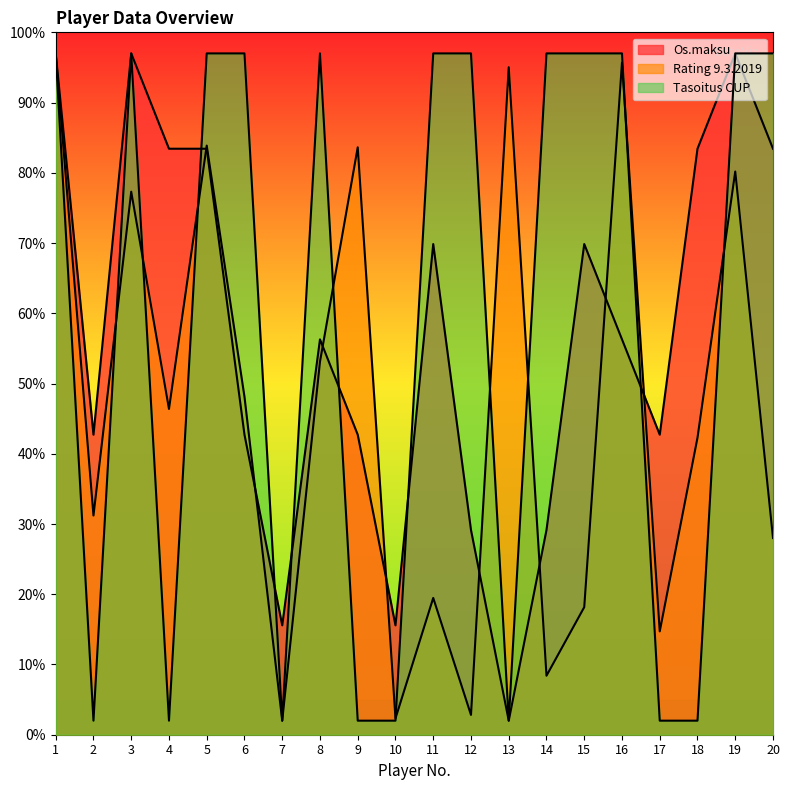

What is the sum of the Rating 9.3.2019 values at 4 and 19?

126.6